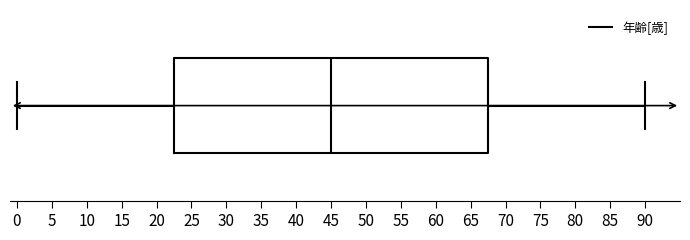

Transcribe this box plot: give where the median line is, the range the box spans, and where the two whiskers end, as read against the x-axis. The values are not printed on the chart, so give them approximately, as read against the axis.

median 45.0, box 22.5 to 67.5, whiskers 0.0 to 90.0